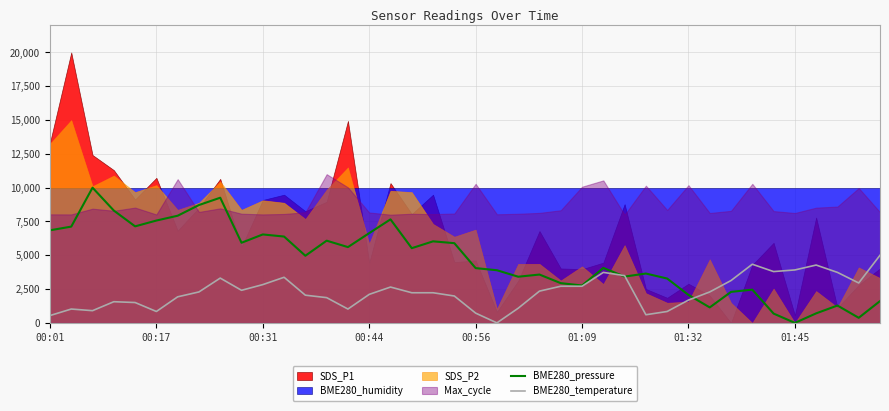

How many lines are shown in the chart?

2